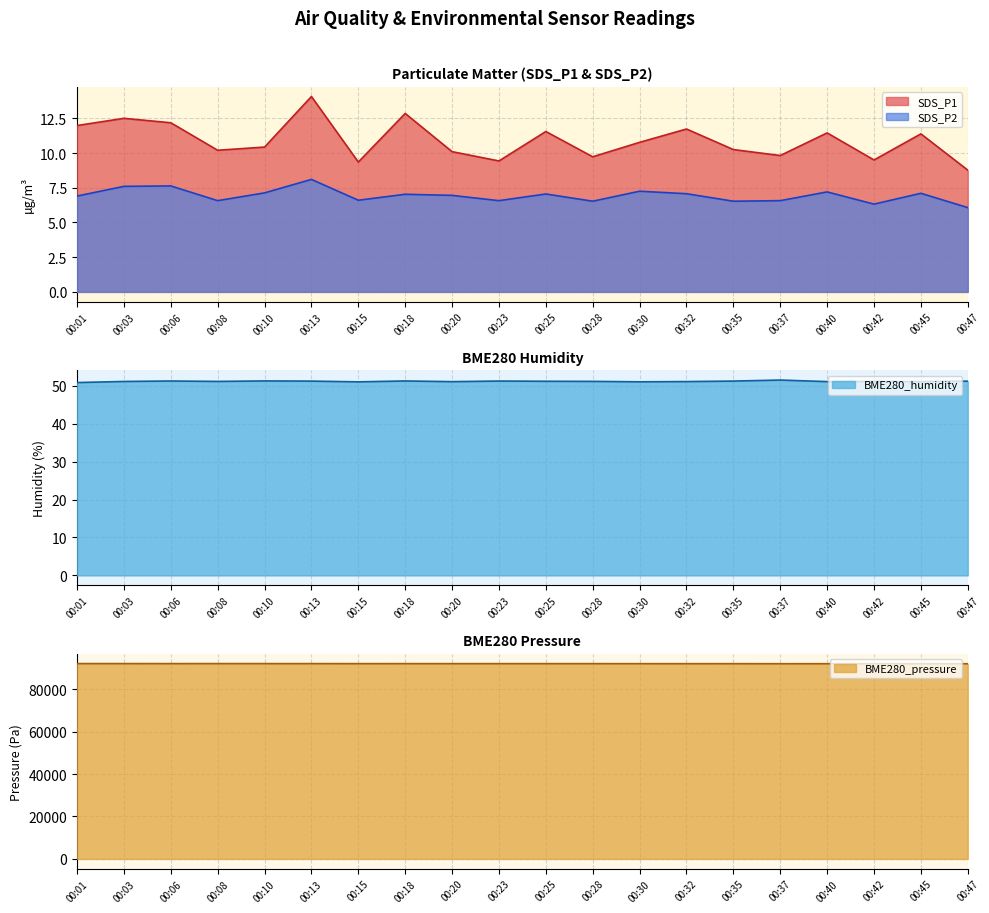

Does the chart have visible grid lines?

Yes